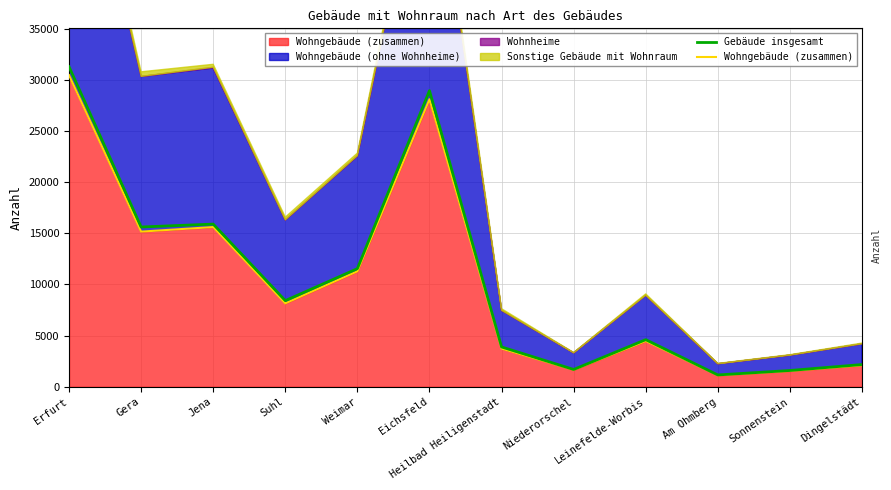

What is the total value across all series at Jena?

31519